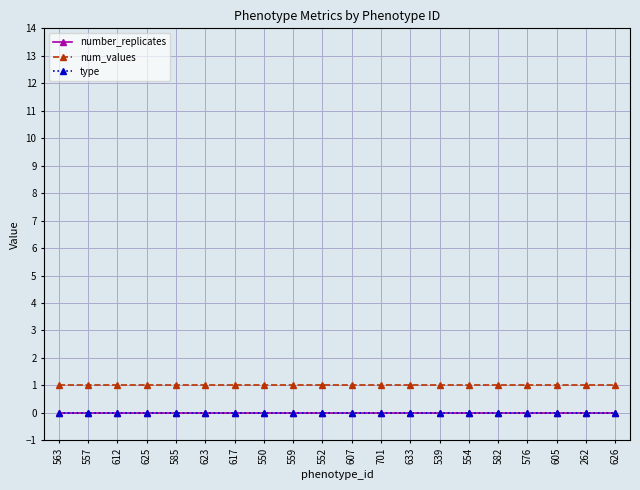

True or false: type and number_replicates intersect in this chart.

False